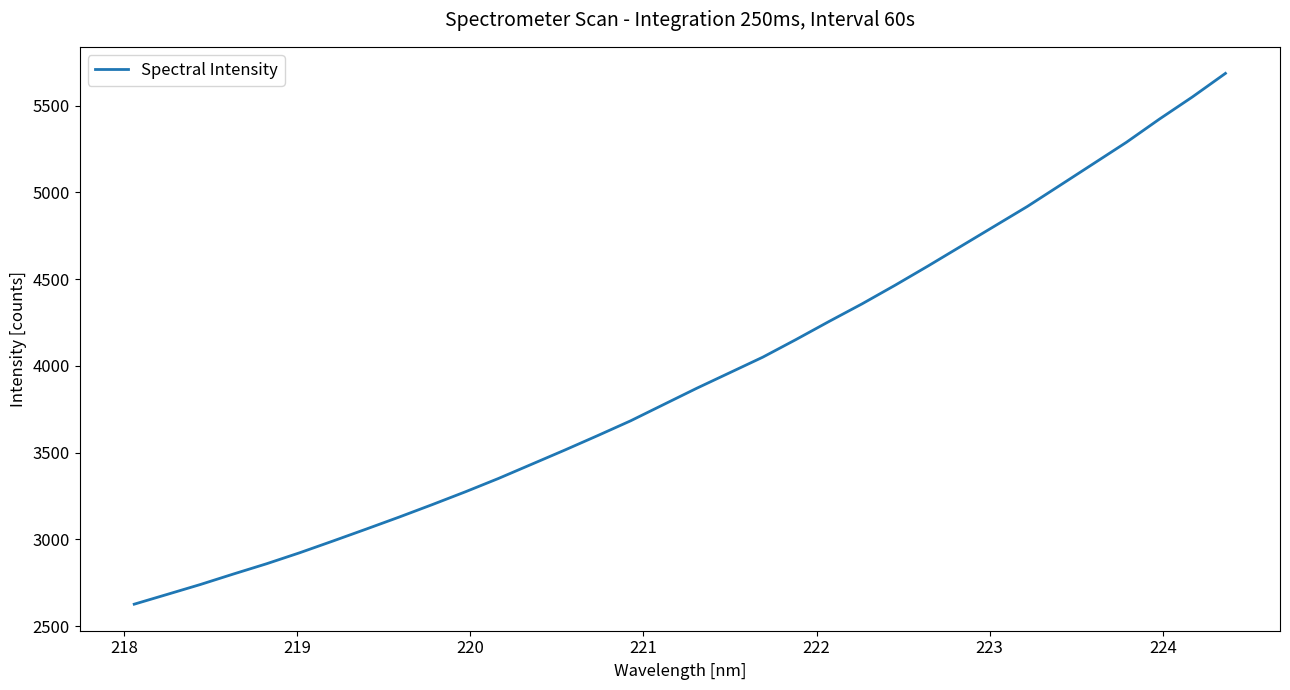

What is the difference between the maximum and minimum values?

3058.6